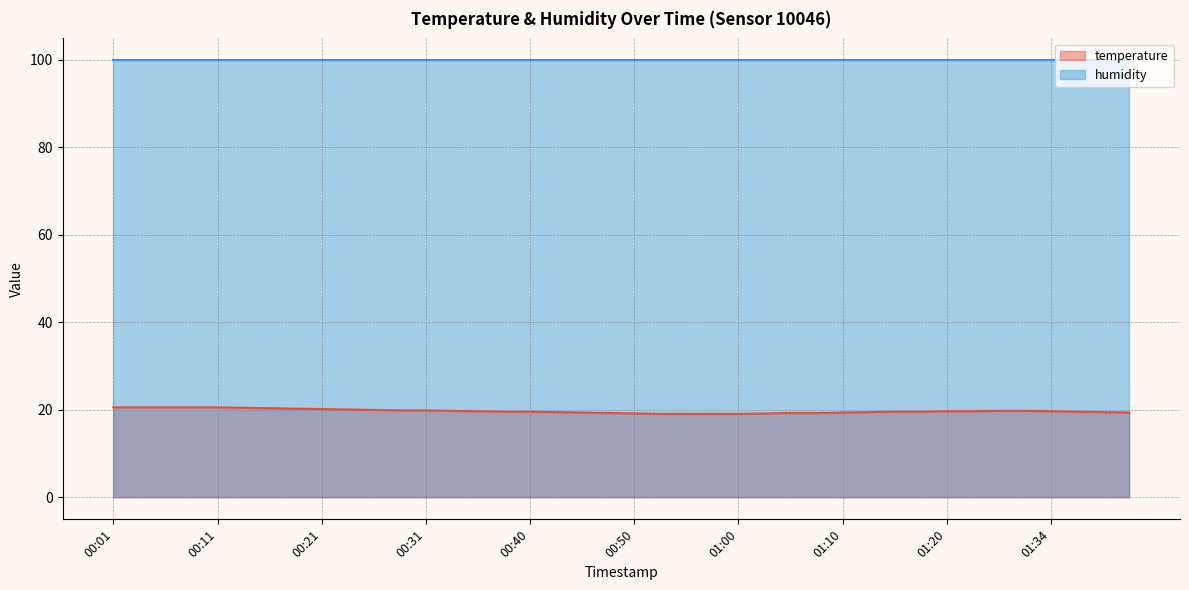

Which has a higher value, 00:09 or 01:41?

00:09